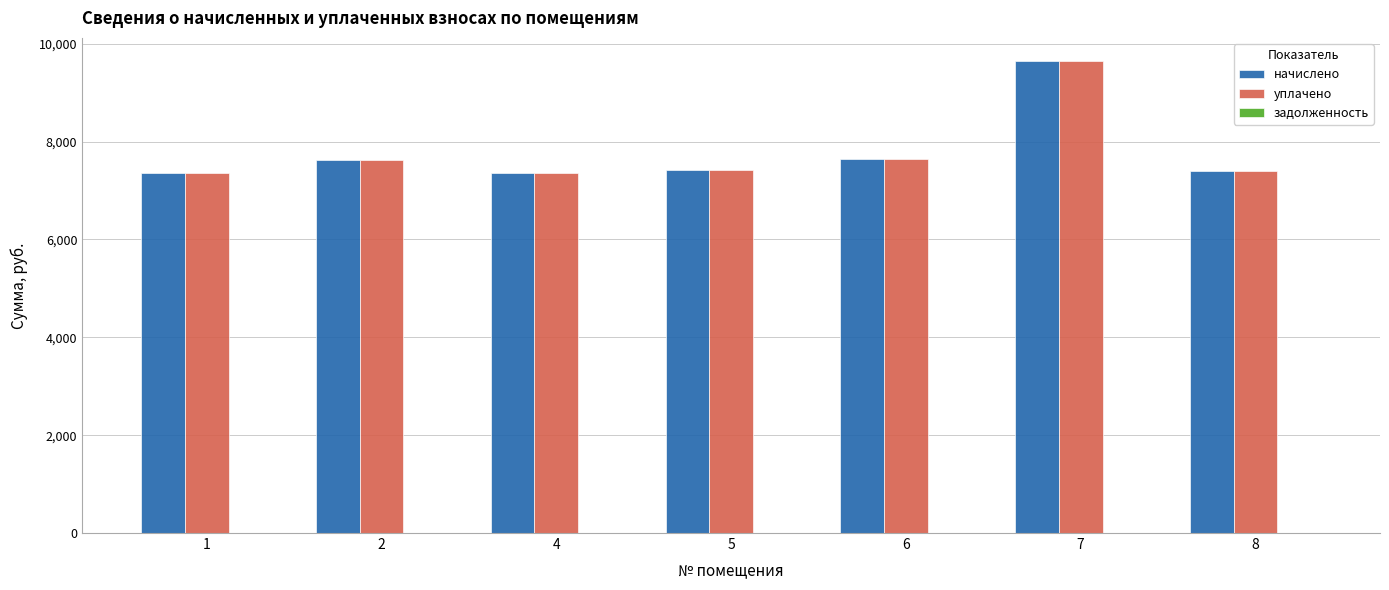

At which category is the sum across all series the highest?

7